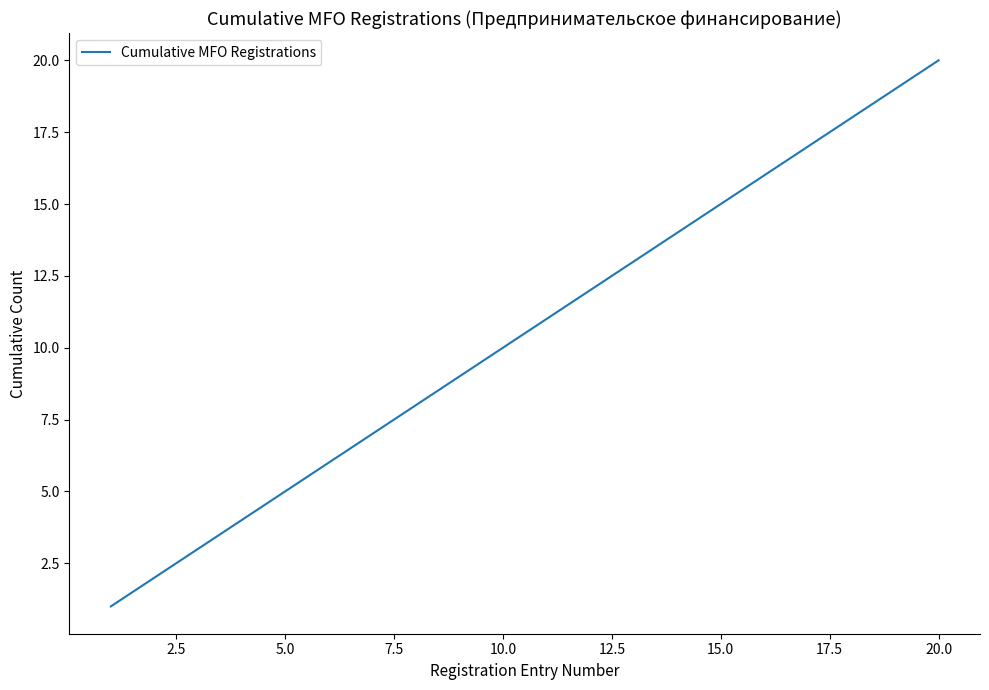

What is the difference between the maximum and minimum values?

19